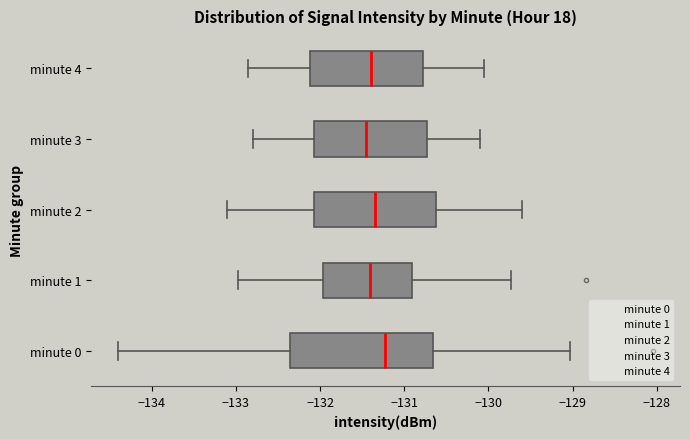

Reading bottom to top, read every box against the x-axis: the position of its median line, the range the box covers, and the ends of its whiskers. The values are not printed on the chart, so give them approximately, as read against the axis.

minute 0: median -131.2, box -132.4 to -130.7, whiskers -134.4 to -129.0
minute 1: median -131.4, box -132.0 to -130.9, whiskers -133.0 to -129.7
minute 2: median -131.3, box -132.1 to -130.6, whiskers -133.1 to -129.6
minute 3: median -131.4, box -132.1 to -130.7, whiskers -132.8 to -130.1
minute 4: median -131.4, box -132.1 to -130.8, whiskers -132.8 to -130.0